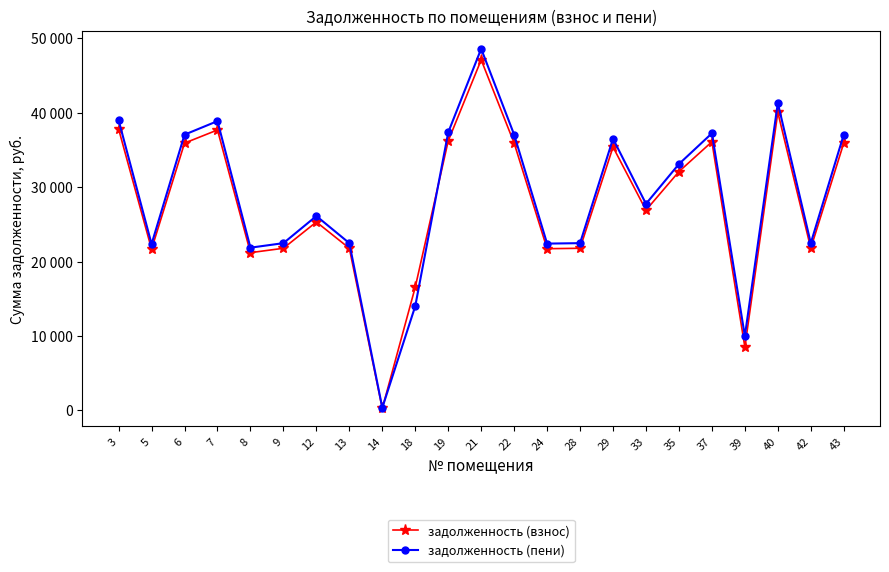

Which series has the widest spread of values?

задолженность (пени)